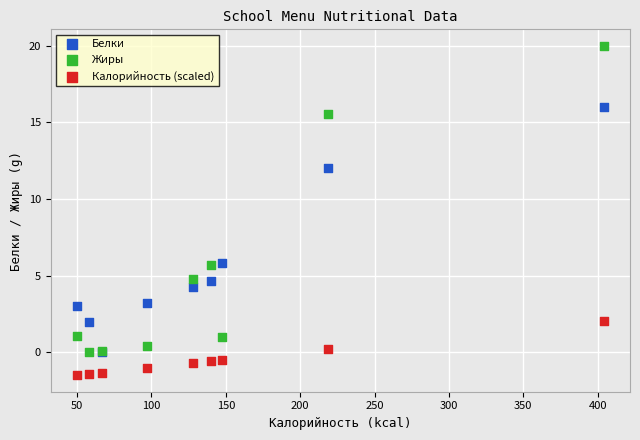

What are all the series names shown in the legend?

Белки, Жиры, Калорийность (scaled)